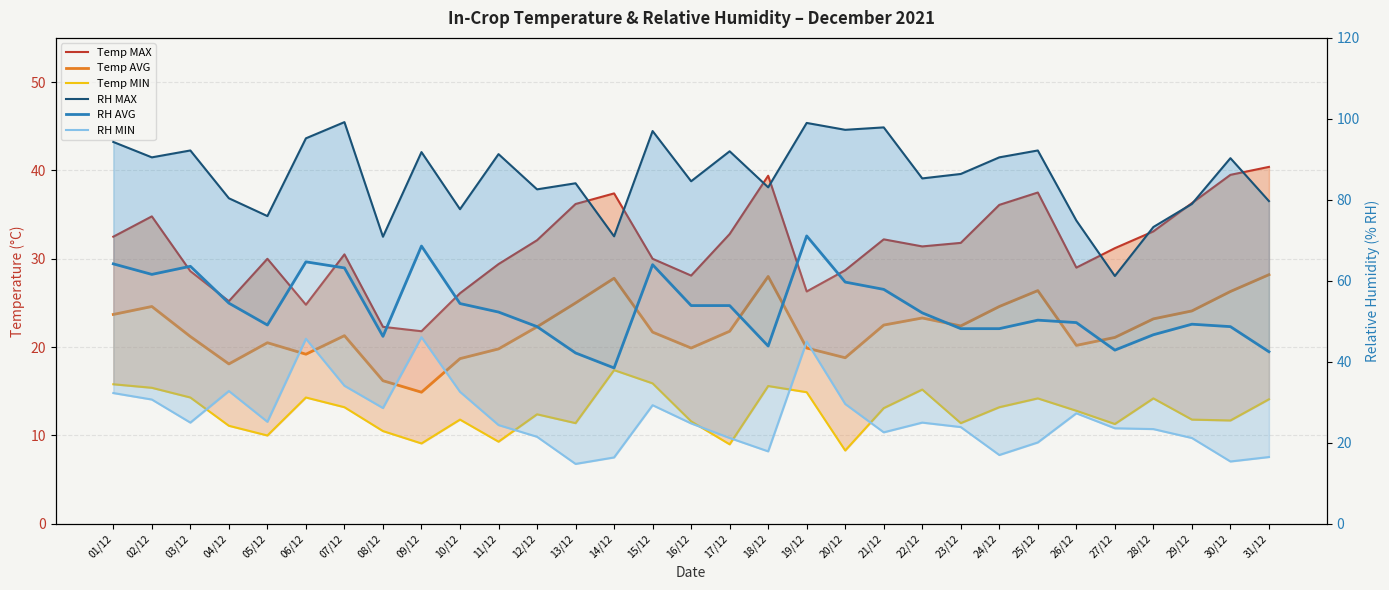

Reading left to right, what are all the values shown in this chart?

Temp MAX: 01/12=32.5	02/12=34.8	03/12=28.6	04/12=25.2	05/12=30.0	06/12=24.8	07/12=30.5	08/12=22.3	09/12=21.8	10/12=26.1	11/12=29.4	12/12=32.1	13/12=36.2	14/12=37.4	15/12=30.0	16/12=28.1	17/12=32.8	18/12=39.4	19/12=26.3	20/12=28.7	21/12=32.2	22/12=31.4	23/12=31.8	24/12=36.1	25/12=37.5	26/12=29.0	27/12=31.2	28/12=33.1	29/12=36.3	30/12=39.5	31/12=40.4
Temp AVG: 01/12=23.7	02/12=24.6	03/12=21.2	04/12=18.1	05/12=20.5	06/12=19.2	07/12=21.3	08/12=16.2	09/12=14.9	10/12=18.7	11/12=19.8	12/12=22.3	13/12=25.0	14/12=27.8	15/12=21.7	16/12=19.9	17/12=21.8	18/12=28.0	19/12=19.9	20/12=18.8	21/12=22.5	22/12=23.3	23/12=22.4	24/12=24.6	25/12=26.4	26/12=20.2	27/12=21.1	28/12=23.2	29/12=24.1	30/12=26.3	31/12=28.2
Temp MIN: 01/12=15.8	02/12=15.4	03/12=14.3	04/12=11.1	05/12=10.0	06/12=14.3	07/12=13.2	08/12=10.5	09/12=9.1	10/12=11.8	11/12=9.3	12/12=12.4	13/12=11.4	14/12=17.4	15/12=15.9	16/12=11.6	17/12=9.0	18/12=15.6	19/12=14.9	20/12=8.3	21/12=13.1	22/12=15.2	23/12=11.4	24/12=13.2	25/12=14.2	26/12=12.8	27/12=11.3	28/12=14.2	29/12=11.8	30/12=11.7	31/12=14.1
RH MAX: 01/12=94.3	02/12=90.5	03/12=92.2	04/12=80.4	05/12=76.0	06/12=95.2	07/12=99.2	08/12=70.9	09/12=91.8	10/12=77.7	11/12=91.3	12/12=82.6	13/12=84.1	14/12=71.0	15/12=97.0	16/12=84.6	17/12=92.0	18/12=83.1	19/12=99.0	20/12=97.3	21/12=97.9	22/12=85.3	23/12=86.4	24/12=90.5	25/12=92.2	26/12=74.9	27/12=61.2	28/12=73.3	29/12=79.0	30/12=90.3	31/12=79.7
RH AVG: 01/12=64.2	02/12=61.6	03/12=63.6	04/12=54.5	05/12=49.1	06/12=64.7	07/12=63.2	08/12=46.3	09/12=68.6	10/12=54.4	11/12=52.3	12/12=48.7	13/12=42.2	14/12=38.5	15/12=64.0	16/12=53.9	17/12=53.9	18/12=43.9	19/12=71.1	20/12=59.7	21/12=57.9	22/12=52.1	23/12=48.2	24/12=48.2	25/12=50.3	26/12=49.7	27/12=42.9	28/12=46.7	29/12=49.3	30/12=48.7	31/12=42.5
RH MIN: 01/12=32.3	02/12=30.7	03/12=25.0	04/12=32.8	05/12=25.2	06/12=45.7	07/12=34.1	08/12=28.6	09/12=46.1	10/12=32.6	11/12=24.4	12/12=21.5	13/12=14.8	14/12=16.4	15/12=29.3	16/12=24.8	17/12=21.2	18/12=17.9	19/12=45.0	20/12=29.6	21/12=22.6	22/12=25.0	23/12=23.9	24/12=17.0	25/12=20.1	26/12=27.3	27/12=23.6	28/12=23.4	29/12=21.2	30/12=15.4	31/12=16.5